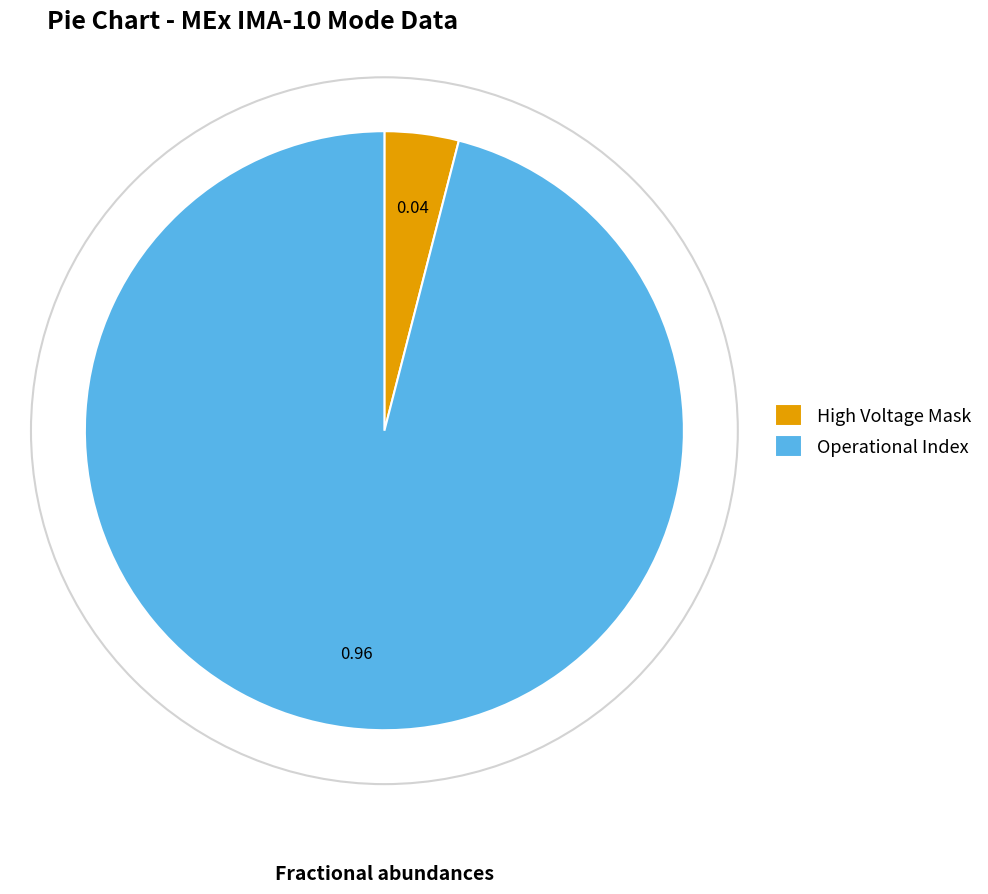

Count the number of slices in the pie.

2